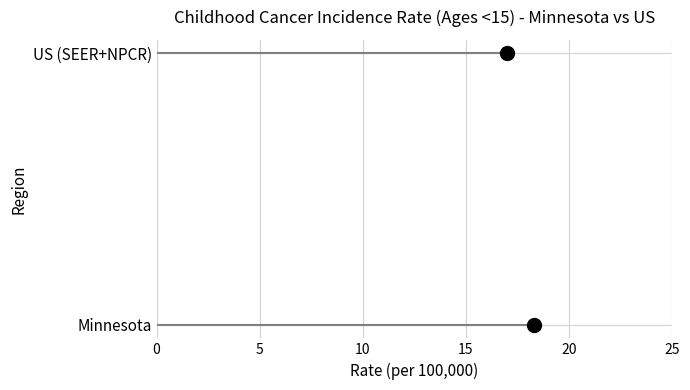

Rank the categories by value from highest to lowest.

Minnesota, US (SEER+NPCR)